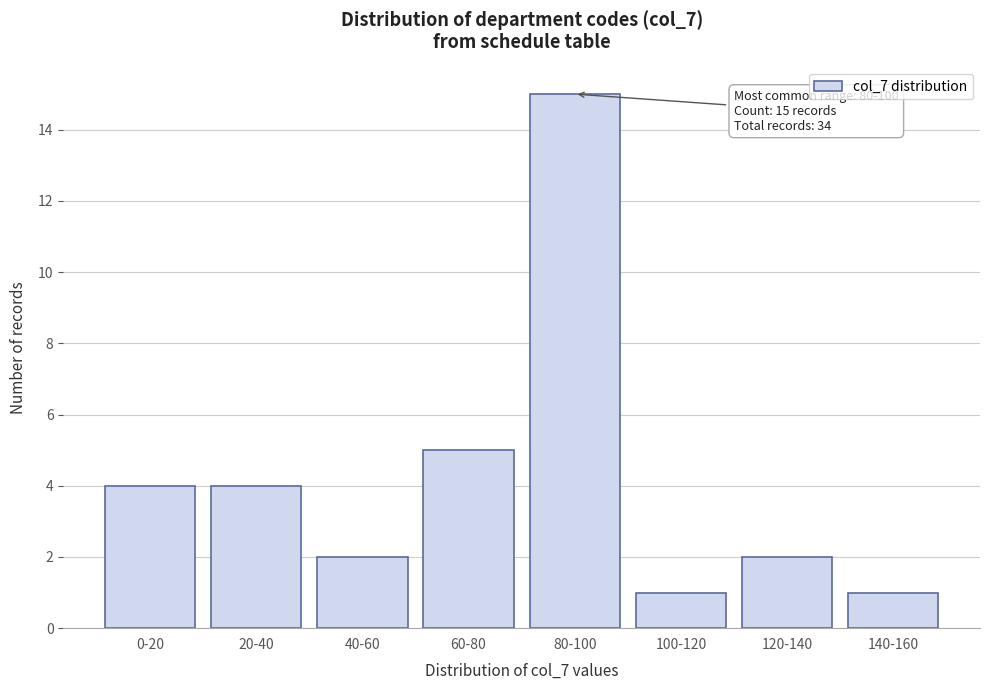

Reading left to right, what are all the values shown in this chart?

0-20=4	20-40=4	40-60=2	60-80=5	80-100=15	100-120=1	120-140=2	140-160=1